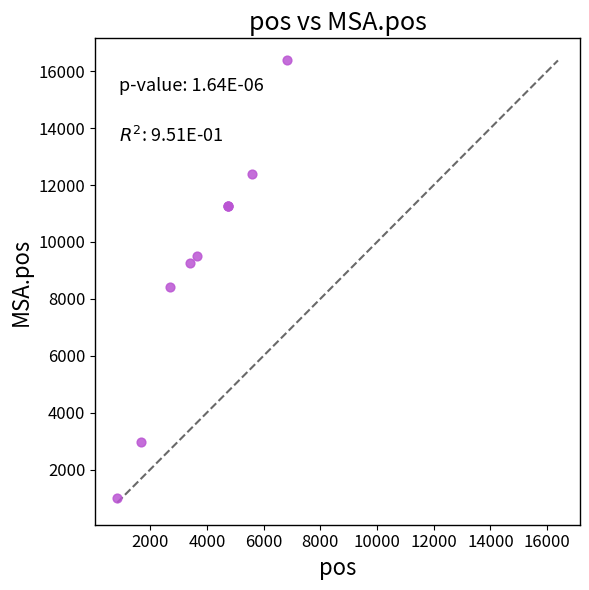

What Y value in the scatter plot is closest to 8682?

8421